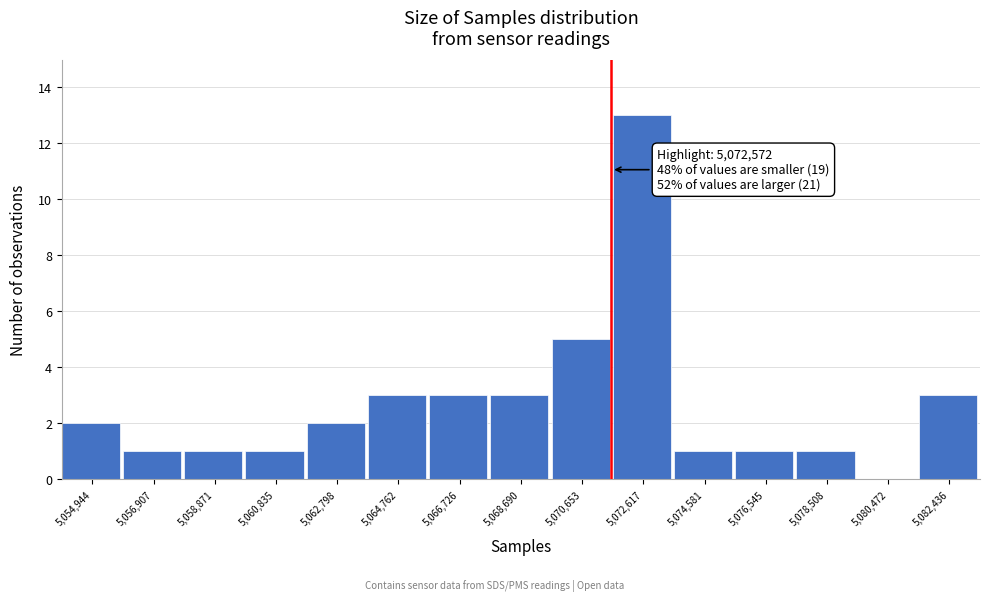

Reading right to left, extract all data points from this chart.

5,082,436=3	5,080,472=0	5,078,508=1	5,076,545=1	5,074,581=1	5,072,617=13	5,070,653=5	5,068,690=3	5,066,726=3	5,064,762=3	5,062,798=2	5,060,835=1	5,058,871=1	5,056,907=1	5,054,944=2